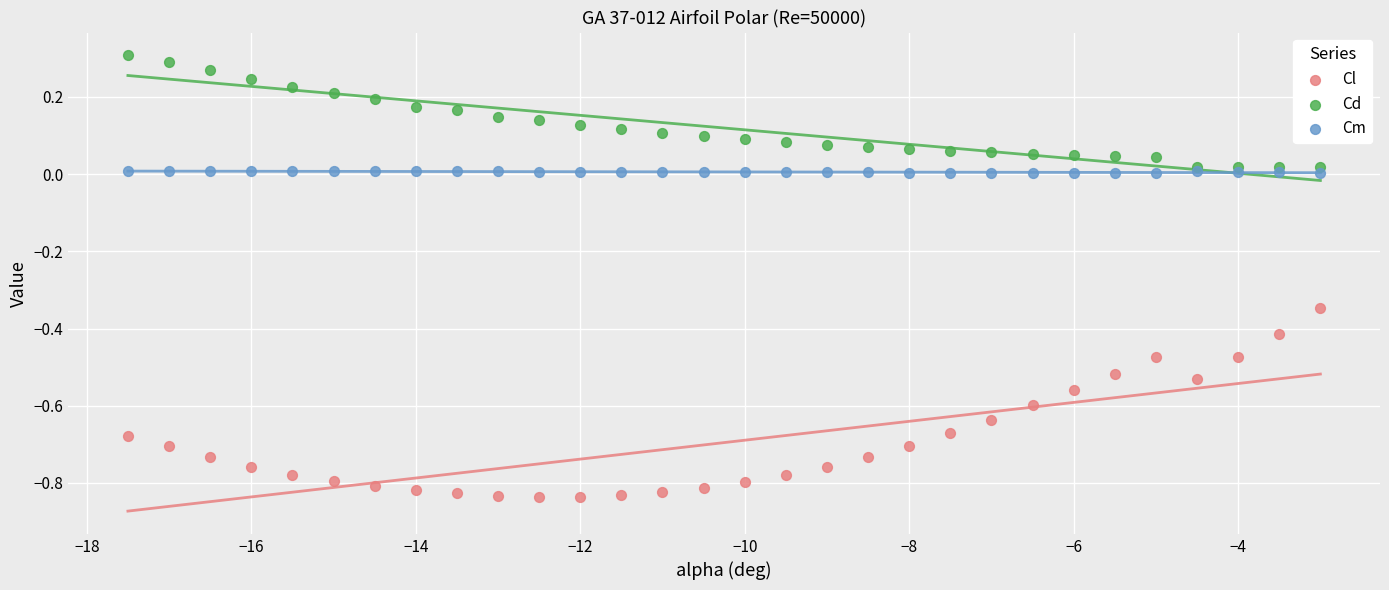

What are all the series names shown in the legend?

Cl, Cd, Cm